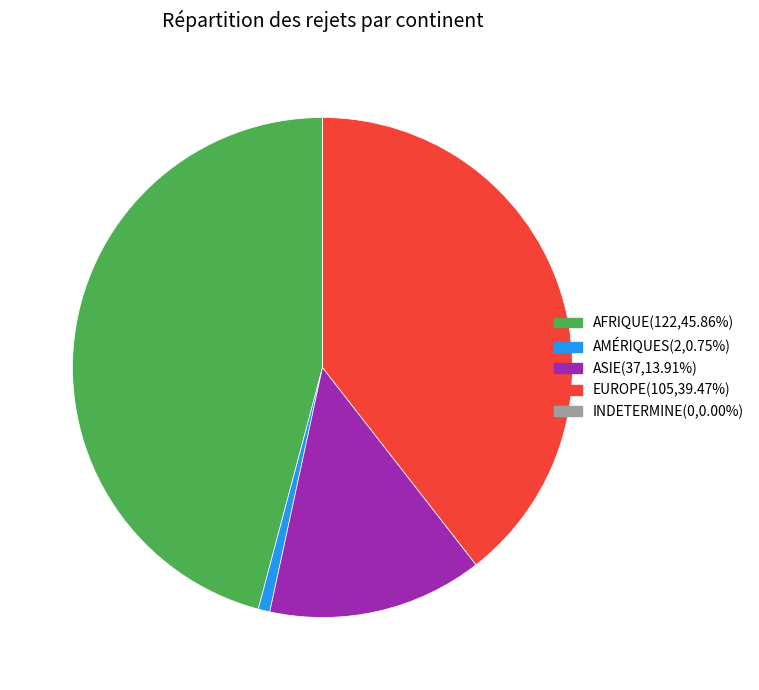

Does any single category account for the majority?

No